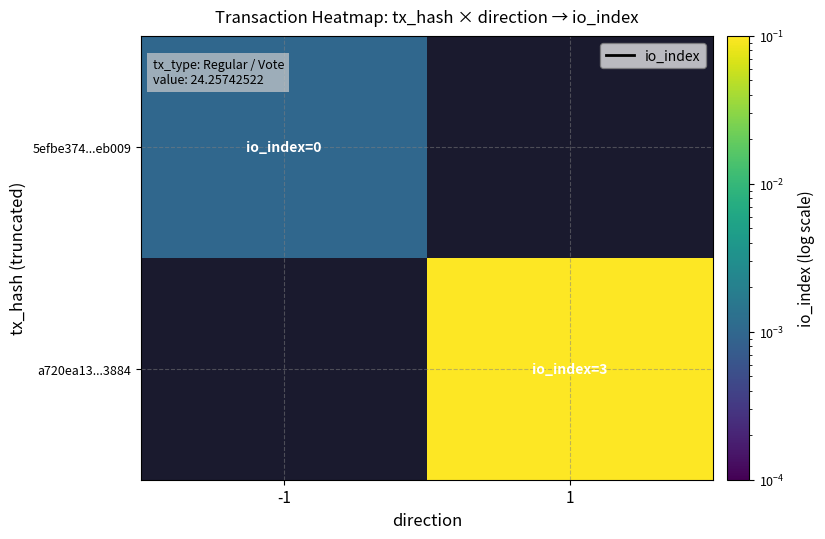

At which category does the chart reach its peak across all series?

1